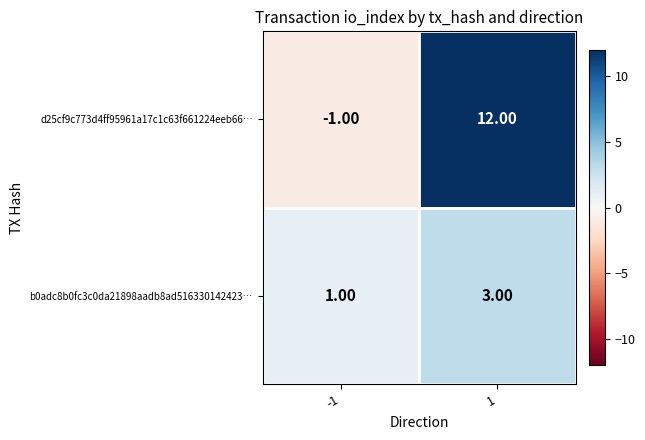

What is the sum of the d25cf9c773d4ff95961a17c1c63f661224eeb66… values at 1 and -1?

11